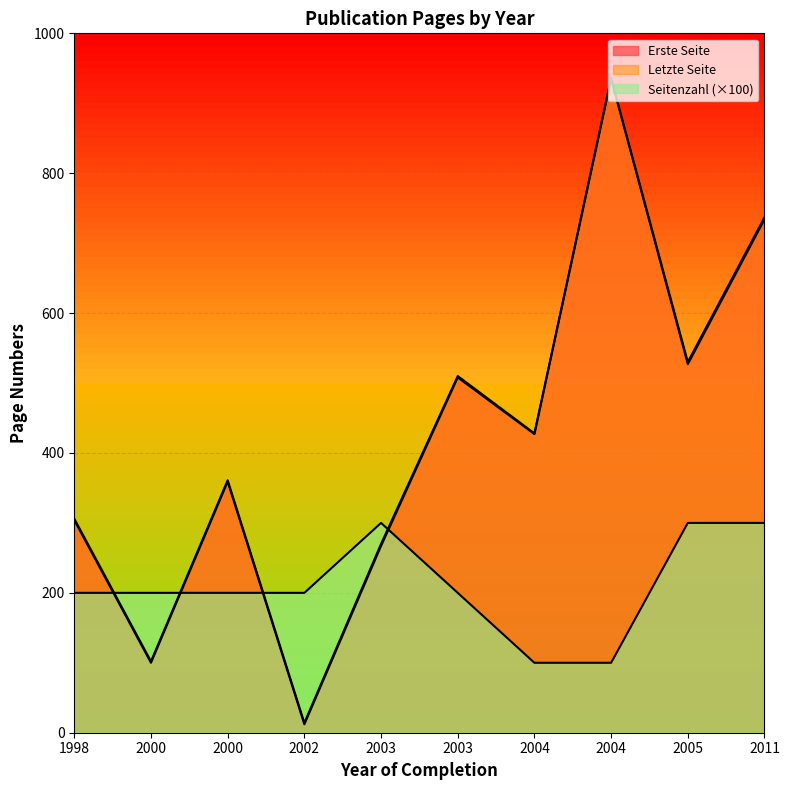

At how many categories does at least one series exceed 317?

6